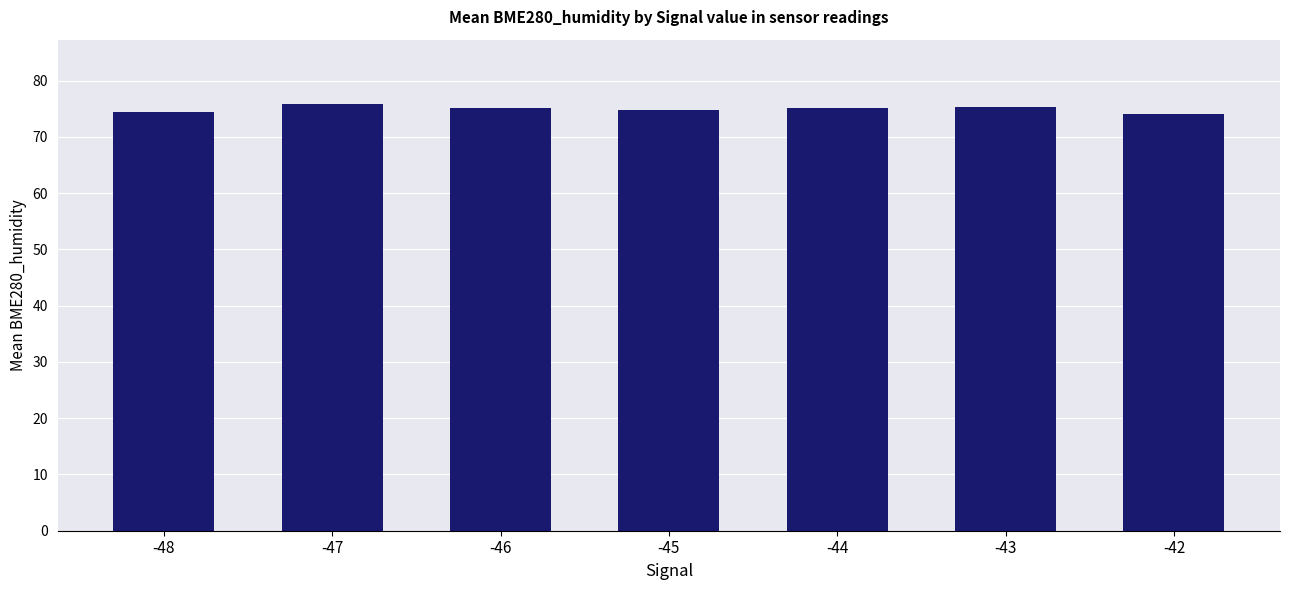

True or false: the data shows 16.5 at -46.

False